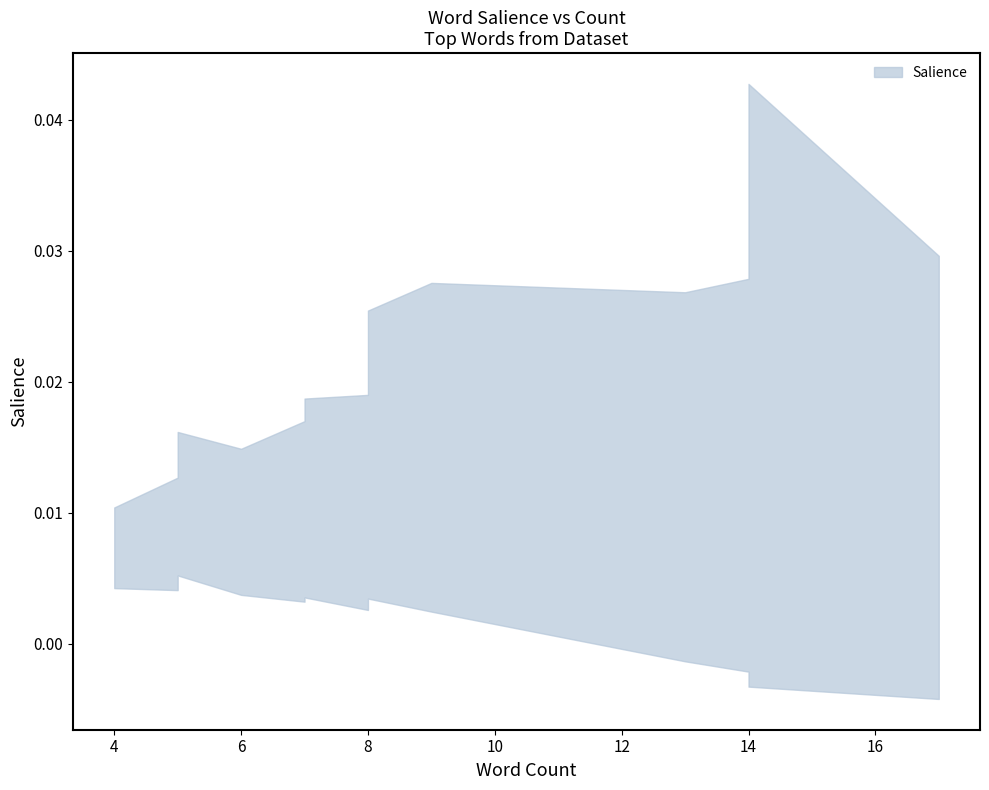

True or false: the data shows 0.0 at start.

False